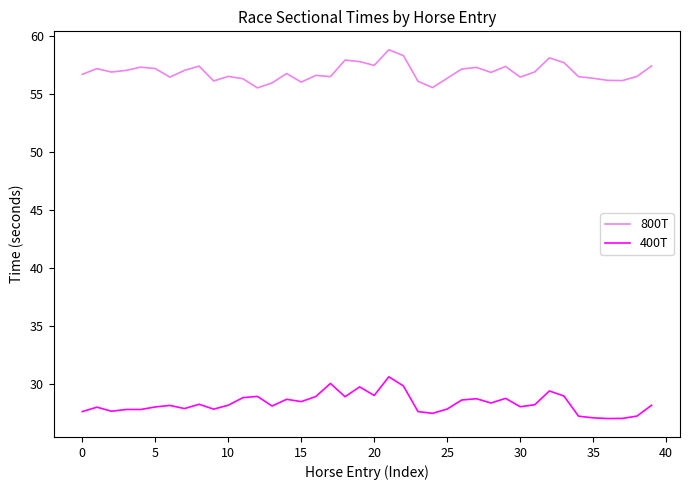

True or false: 800T and 400T intersect in this chart.

False